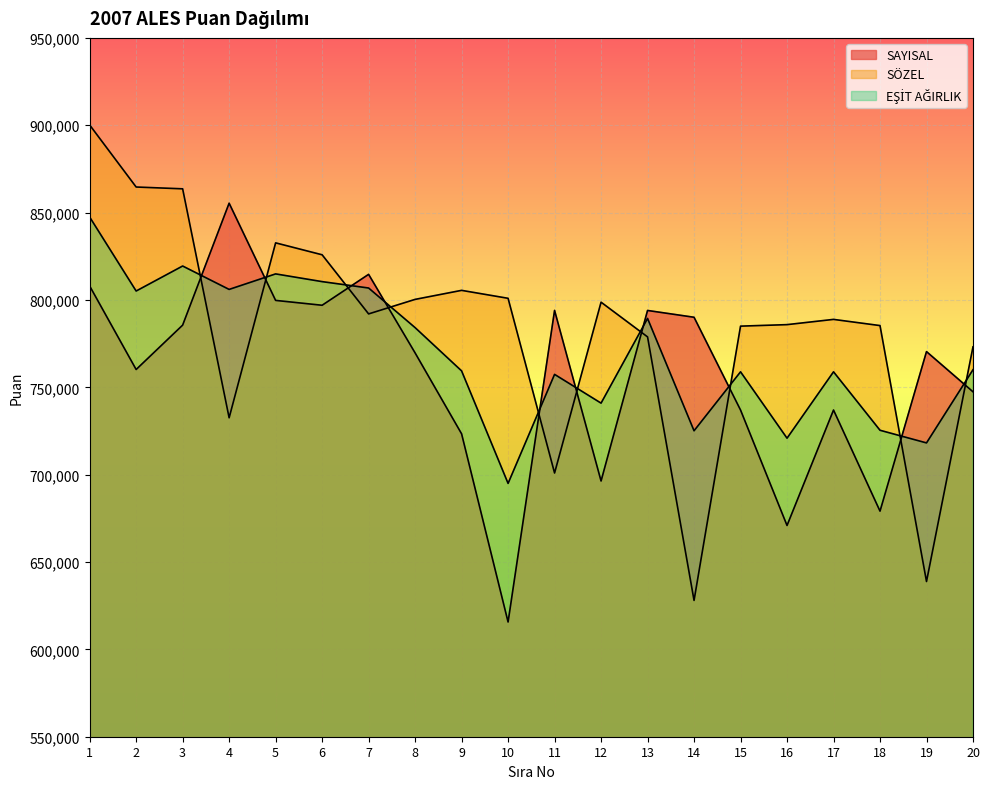

How many lines are shown in the chart?

3